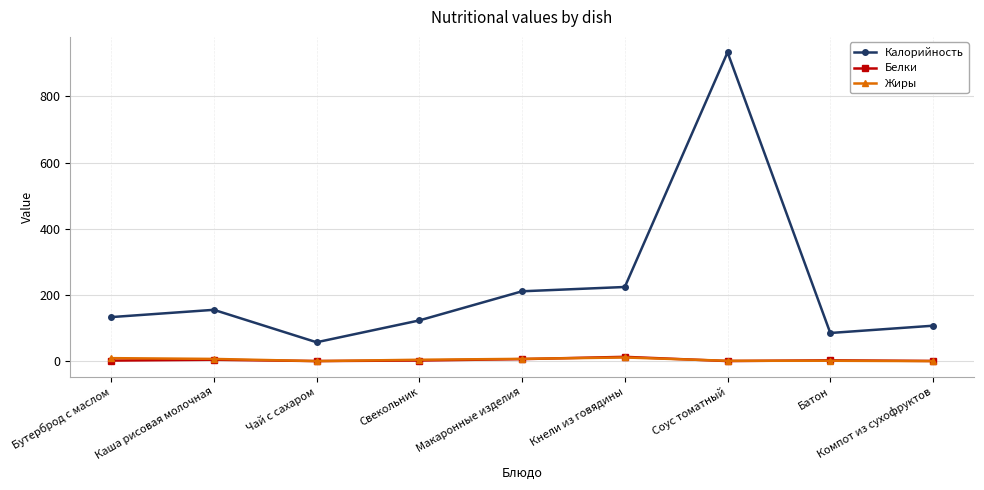

What is the greatest value displayed?

933.0